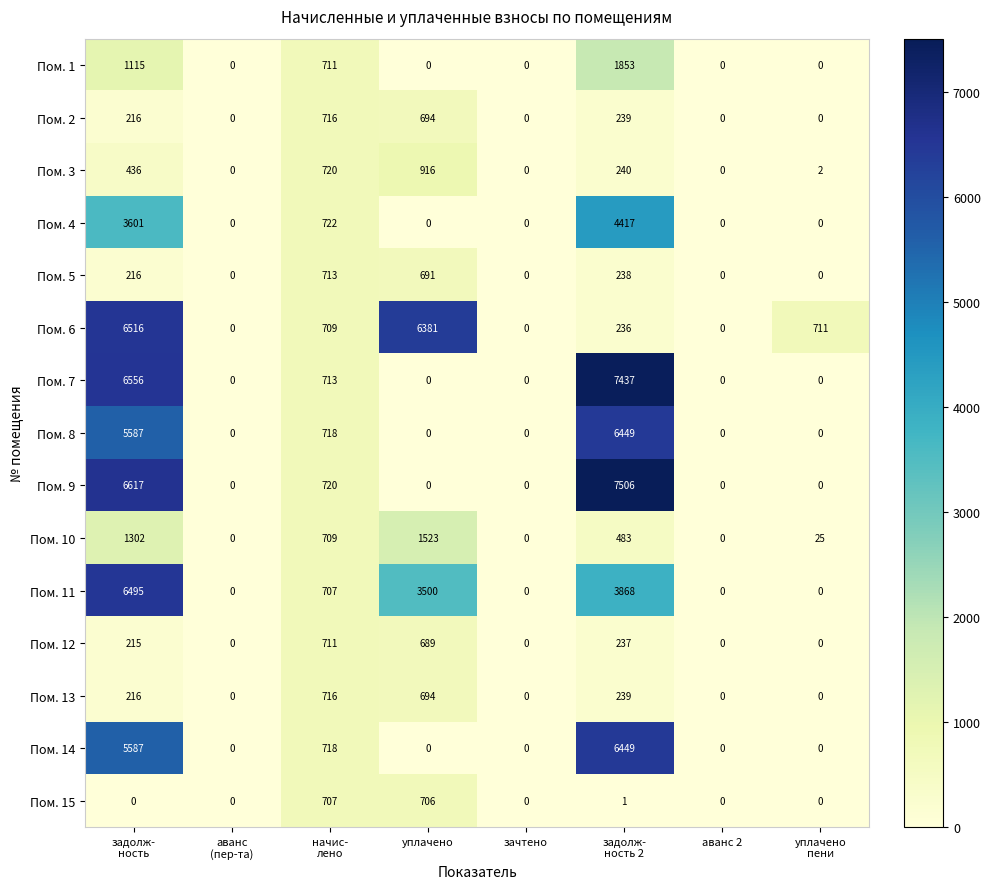

Which series has the largest total across all categories?

Пом. 9